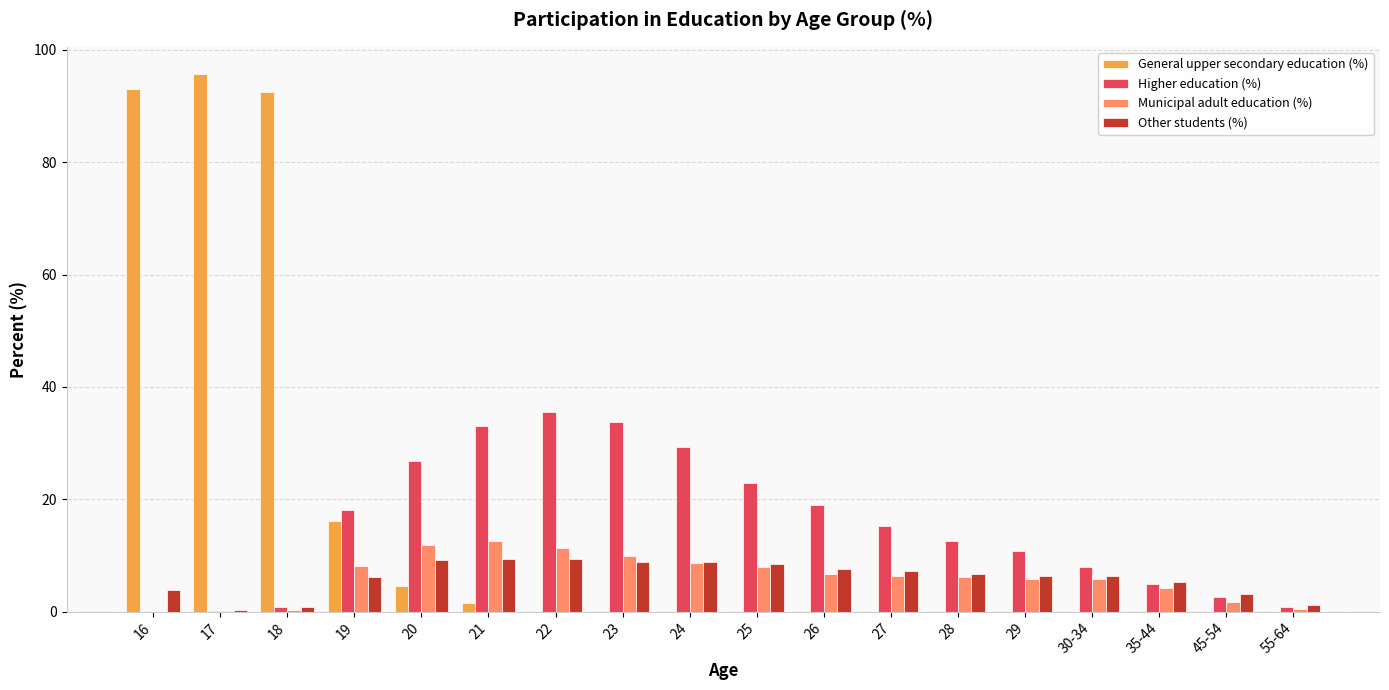

What is the maximum value shown in the chart?

95.7